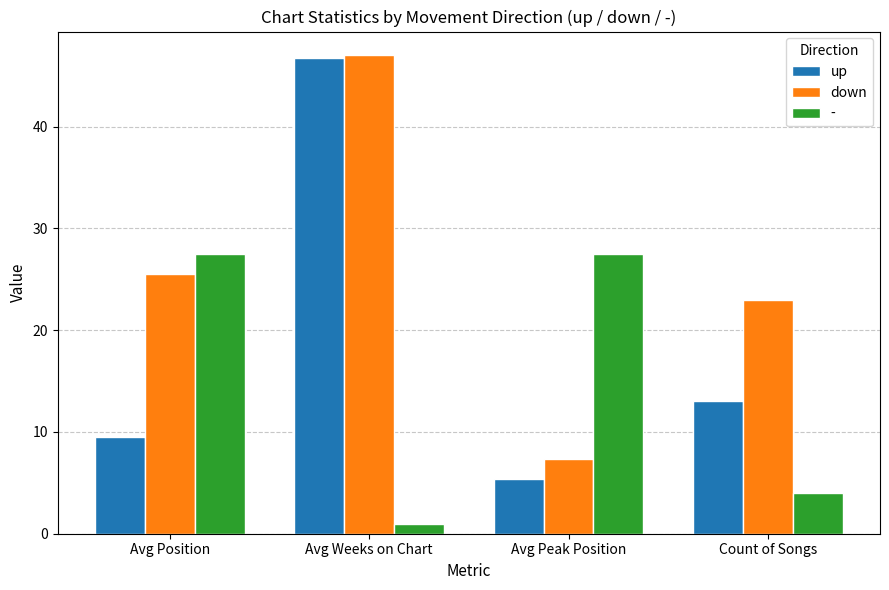

The value of down at Avg Peak Position is 7.3. True or false?

True